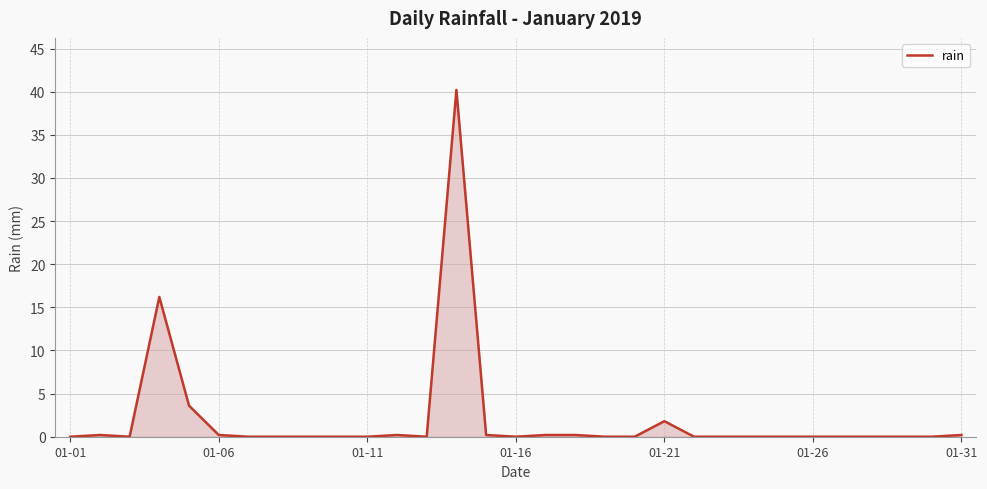

How many lines are shown in the chart?

1